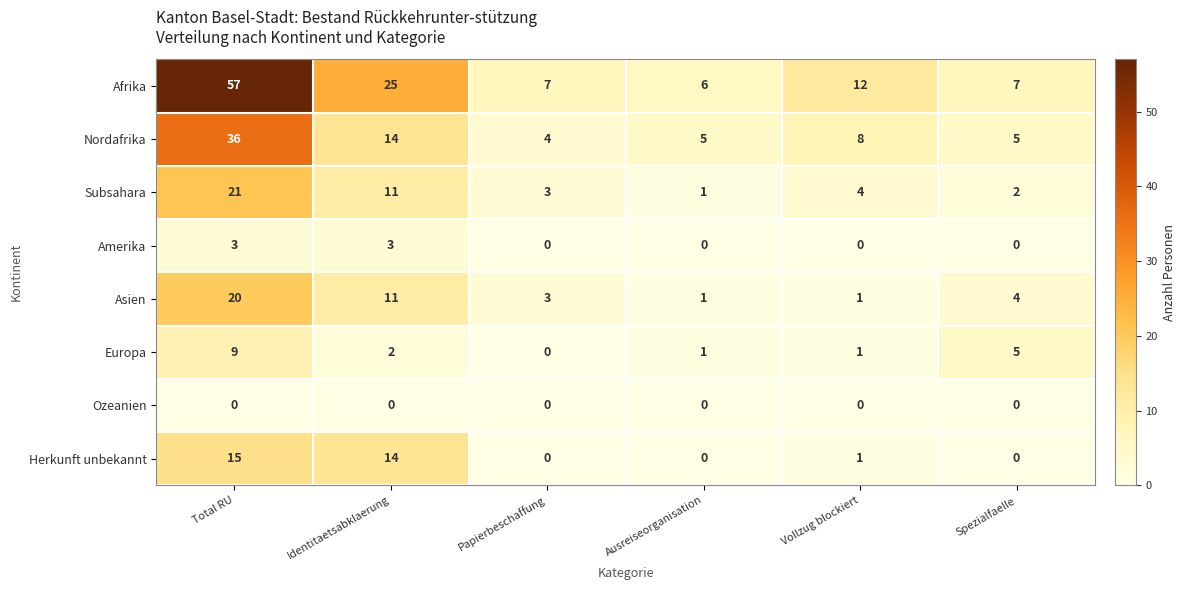

Where does the Europa series first go above 2?

Total RU